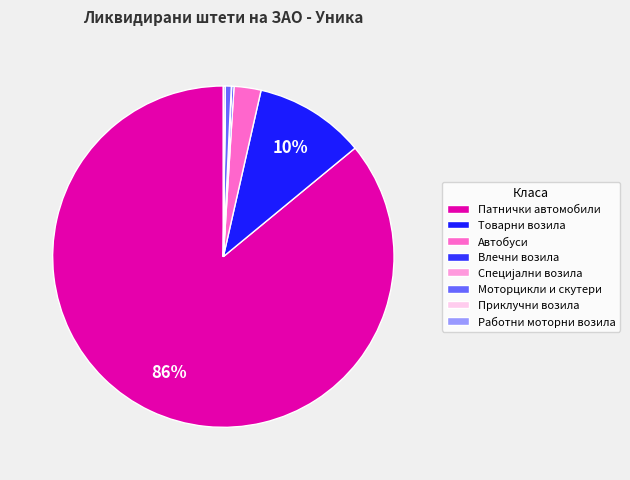

Which has a higher value, Влечни возила or Приклучни возила?

Влечни возила